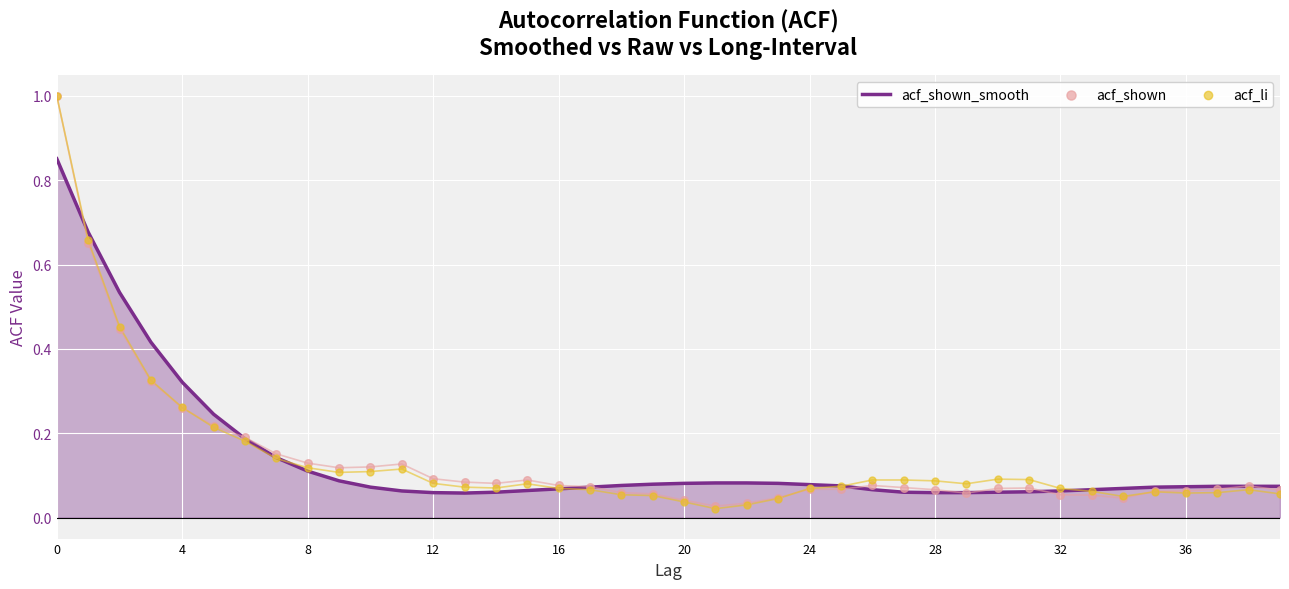

At how many categories does at least one series exceed 0?

40